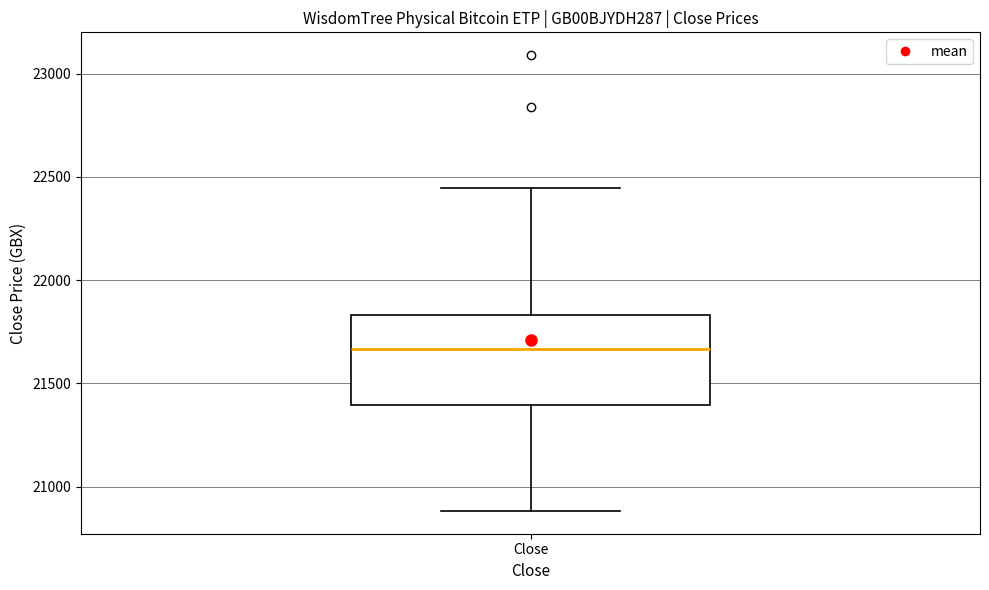

Transcribe this box plot: give where the median line is, the range the box spans, and where the two whiskers end, as read against the y-axis. The values are not printed on the chart, so give them approximately, as read against the axis.

median 21650, box 21400 to 21850, whiskers 20900 to 22450